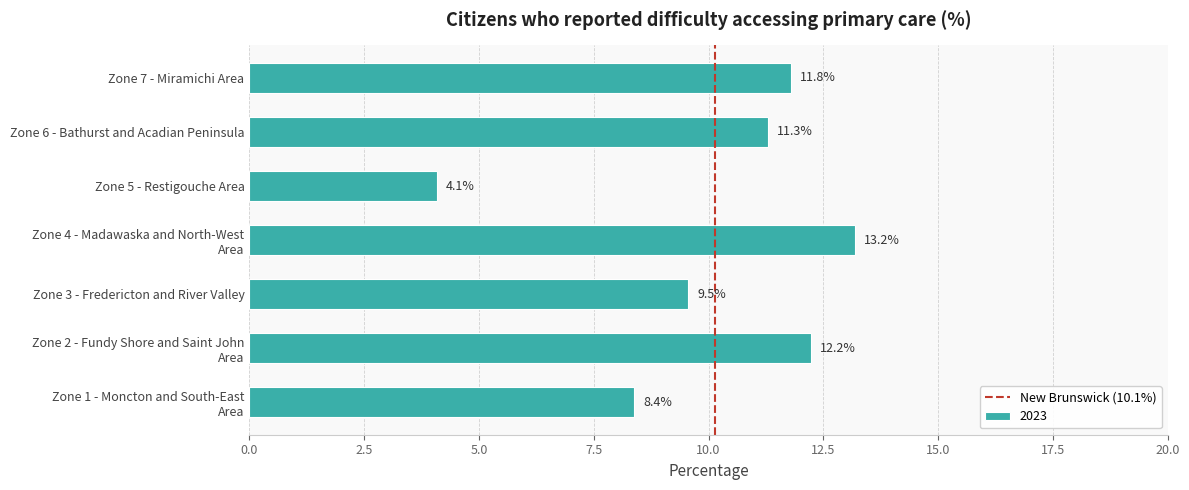

Rank the categories by value from lowest to highest.

Zone 5 - Restigouche Area, Zone 1 - Moncton and South-East
Area, Zone 3 - Fredericton and River Valley, Zone 6 - Bathurst and Acadian Peninsula, Zone 7 - Miramichi Area, Zone 2 - Fundy Shore and Saint John
Area, Zone 4 - Madawaska and North-West
Area